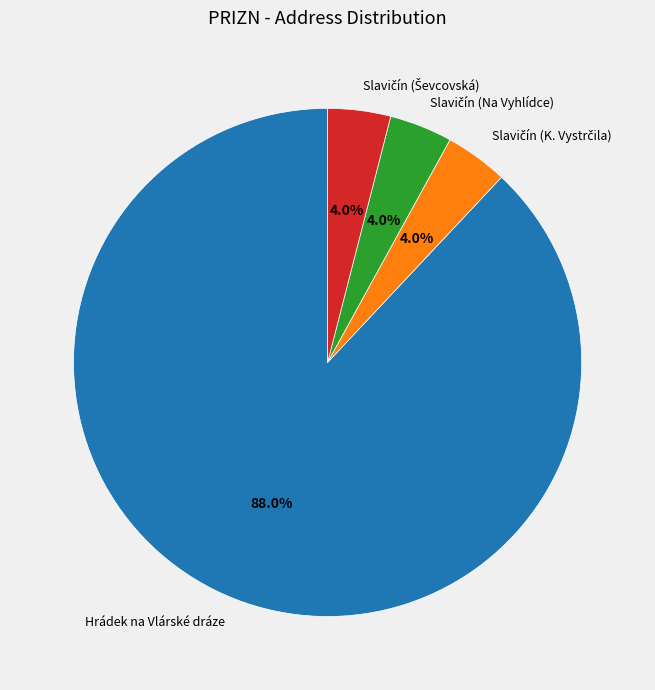

What is the majority slice?

Hrádek na Vlárské dráze